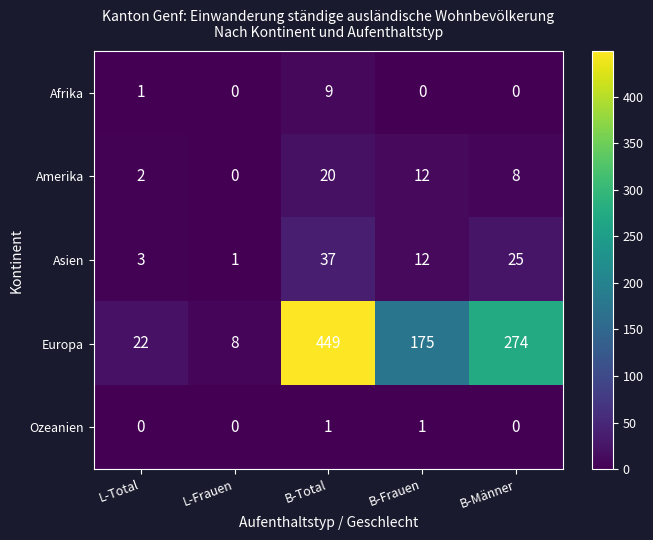

What is the difference between the second highest and second lowest values in the Asien series?

22